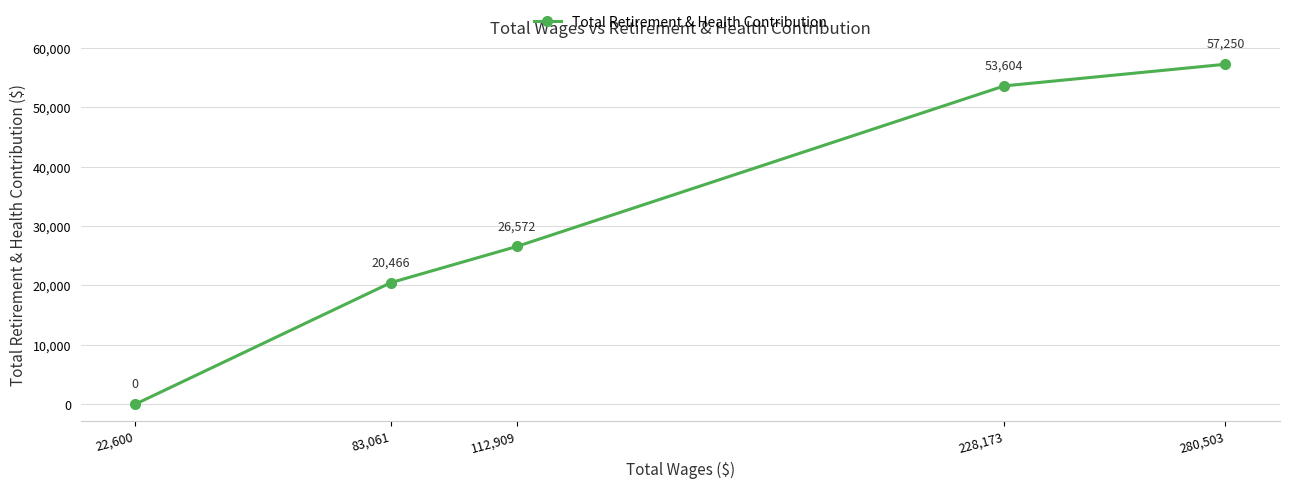

What is the maximum value shown in the chart?

57250